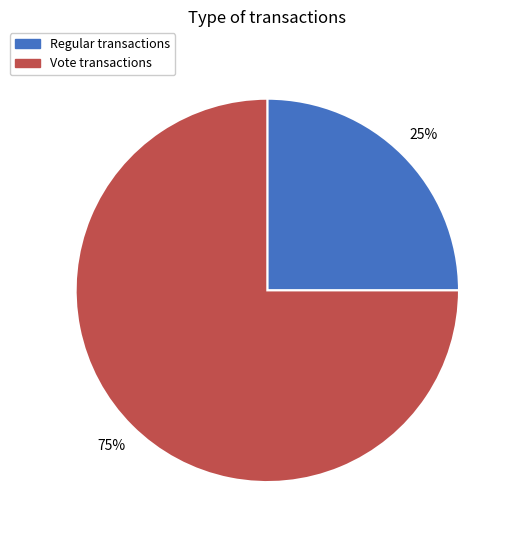

Which slice is the largest?

Vote